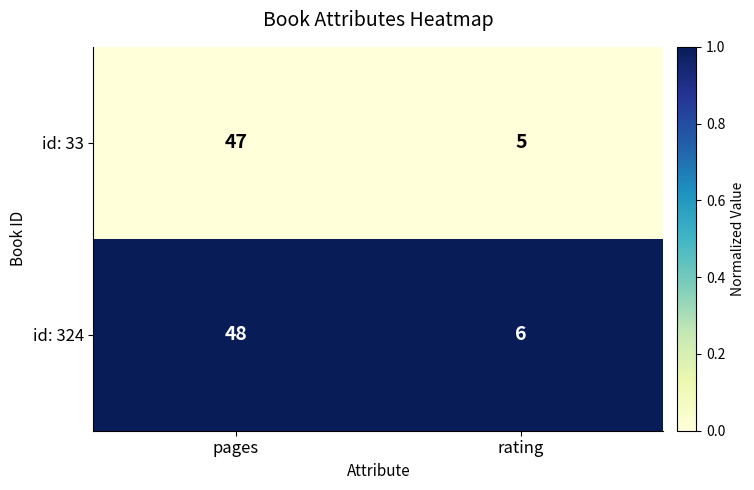

Which series has the largest total across all categories?

id: 324